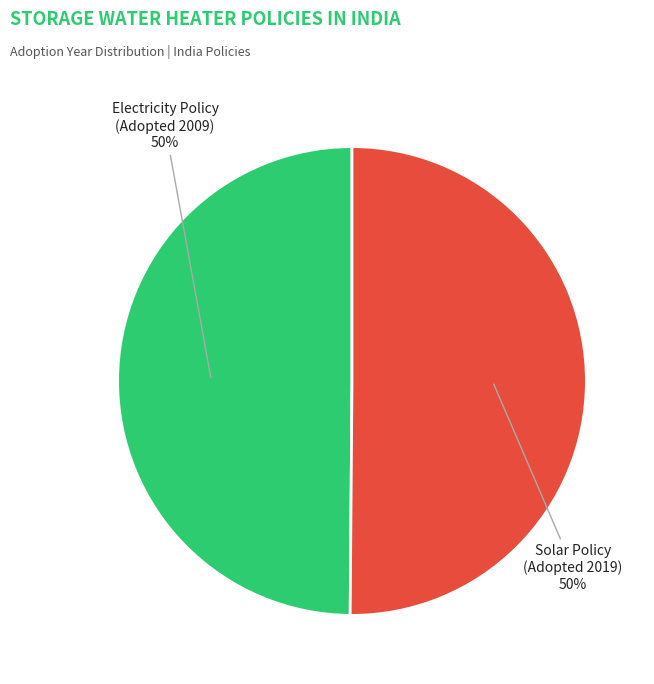

To the nearest percent, what is the average slice percentage?

50%